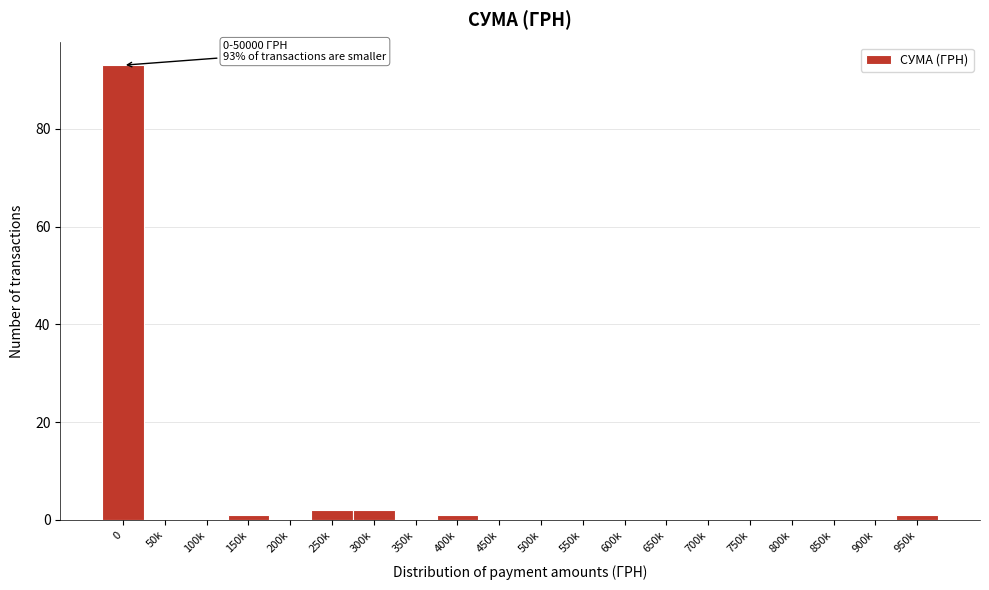

Reading right to left, extract all data points from this chart.

950k=1	900k=0	850k=0	800k=0	750k=0	700k=0	650k=0	600k=0	550k=0	500k=0	450k=0	400k=1	350k=0	300k=2	250k=2	200k=0	150k=1	100k=0	50k=0	0=93